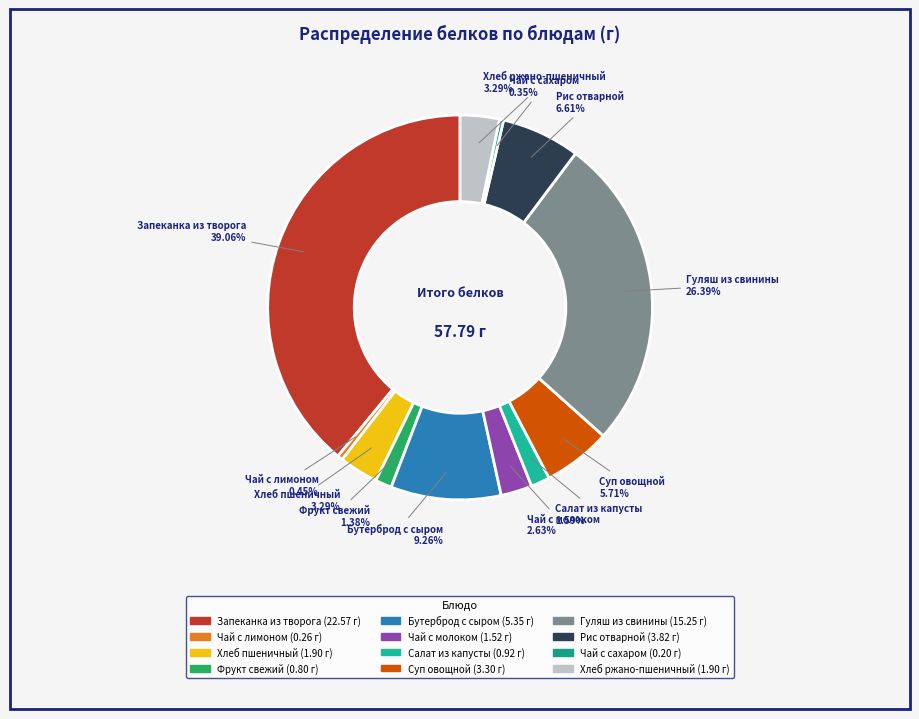

What is the ratio of the value at Хлеб ржано-пшеничный to the value at Гуляш из свинины?

0.1